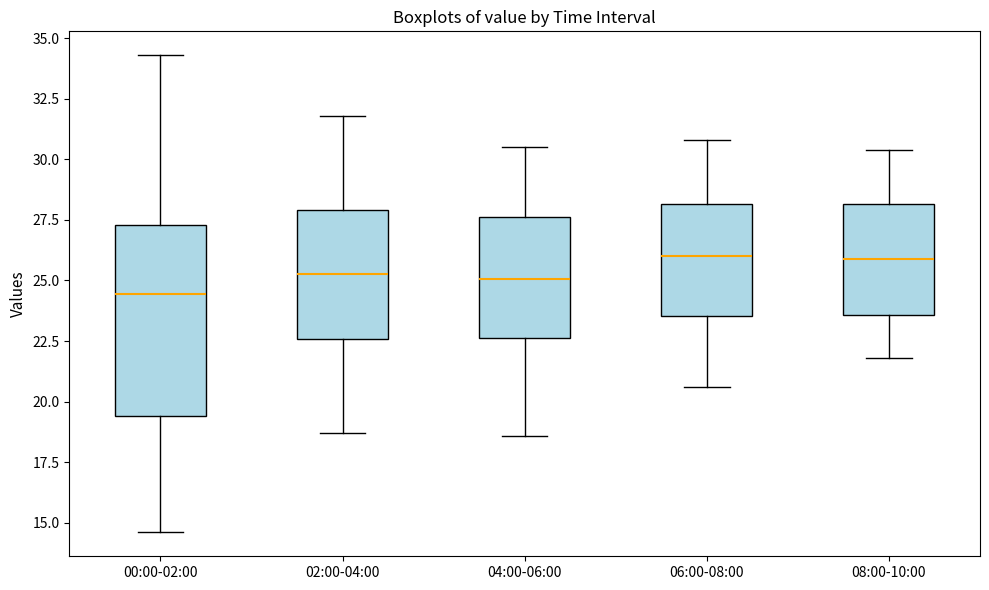

Reading left to right, transcribe this box plot: for each box, give where its median line is, the range the box spans, and where its two whiskers end, as read against the y-axis. The values are not printed on the chart, so give them approximately, as read against the axis.

00:00-02:00: median 24.5, box 19.5 to 27.5, whiskers 14.5 to 34.5
02:00-04:00: median 25.5, box 22.5 to 28.0, whiskers 18.5 to 32.0
04:00-06:00: median 25.0, box 22.5 to 27.5, whiskers 18.5 to 30.5
06:00-08:00: median 26.0, box 23.5 to 28.0, whiskers 20.5 to 31.0
08:00-10:00: median 26.0, box 23.5 to 28.0, whiskers 22.0 to 30.5